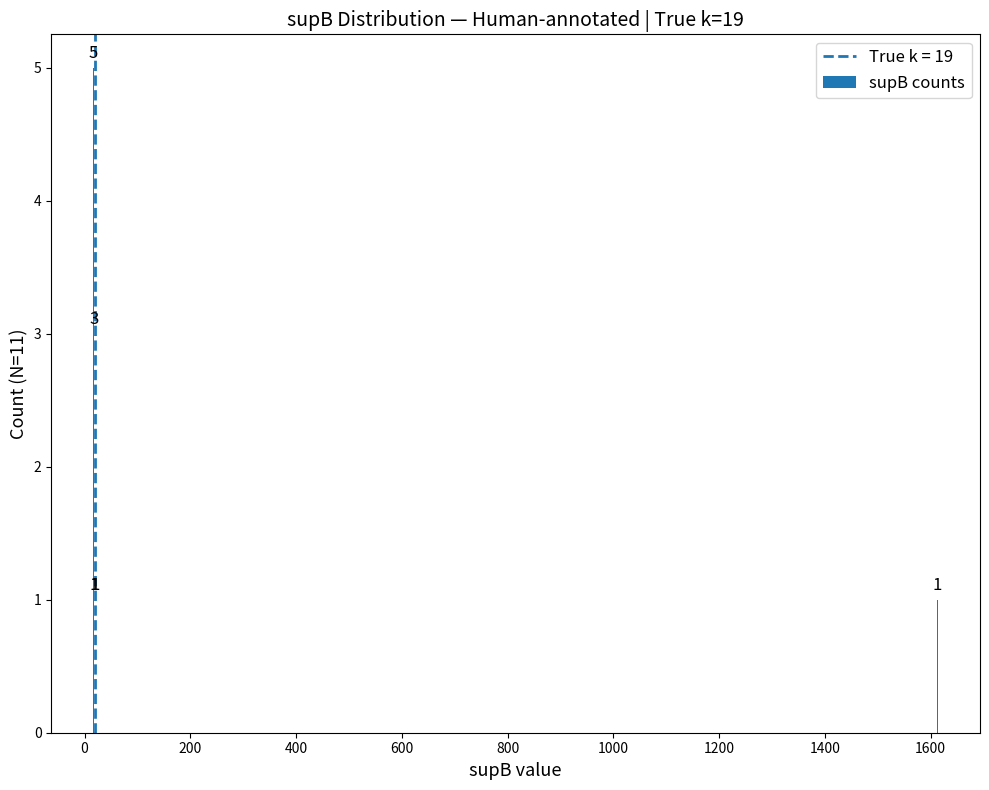

What is the value of the 3rd bar from the left?

1